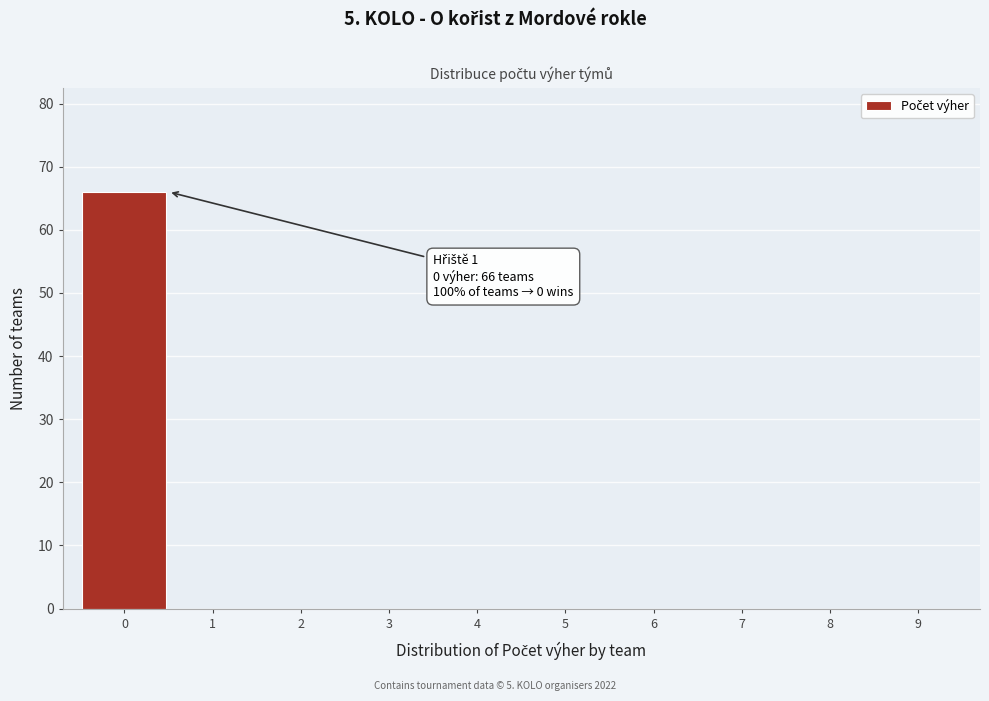

Which range on the x-axis has the tallest bar?

-0.5 to 0.5